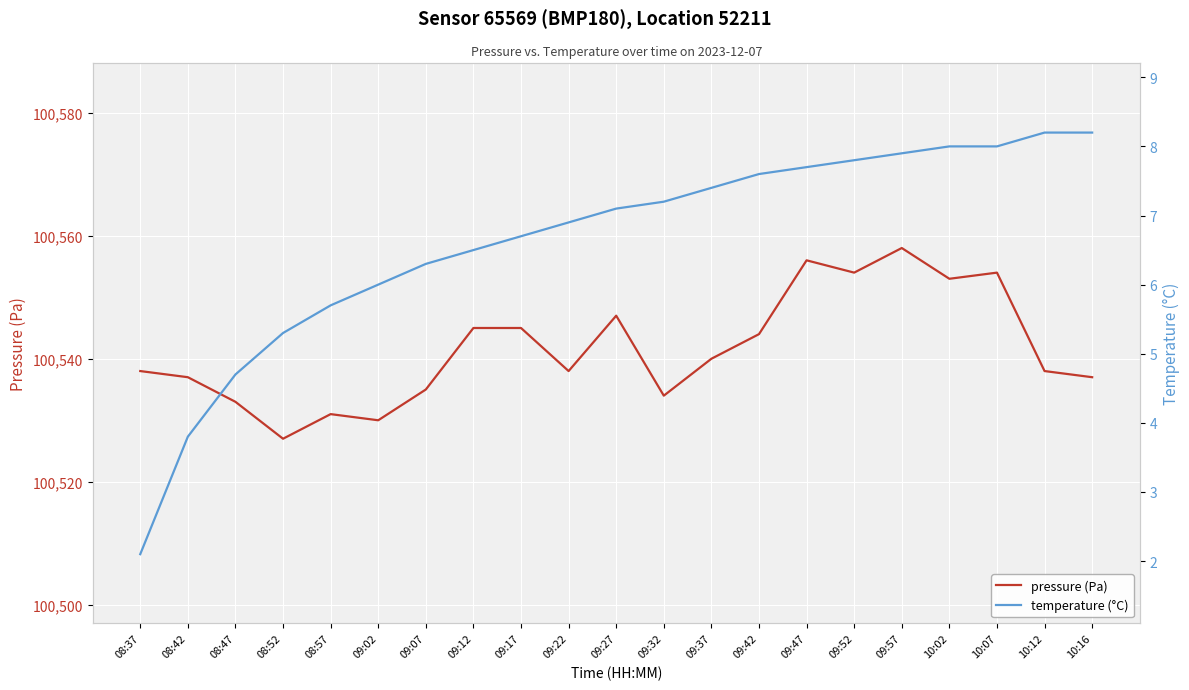

Rank the series by their average value, from lowest to highest.

temperature (°C), pressure (Pa)